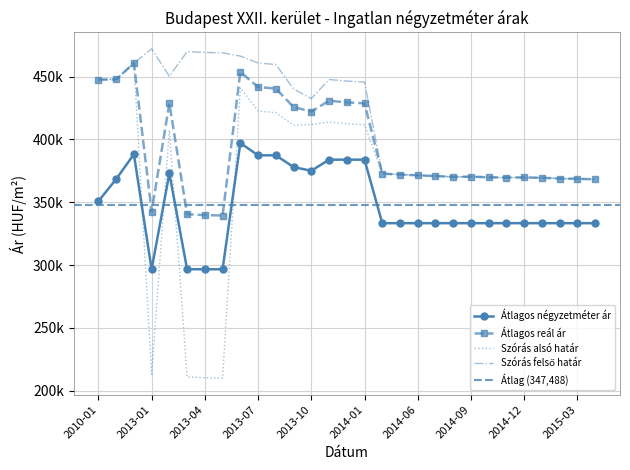

At which label does Átlagos reál ár first exceed 371443?

2010-01